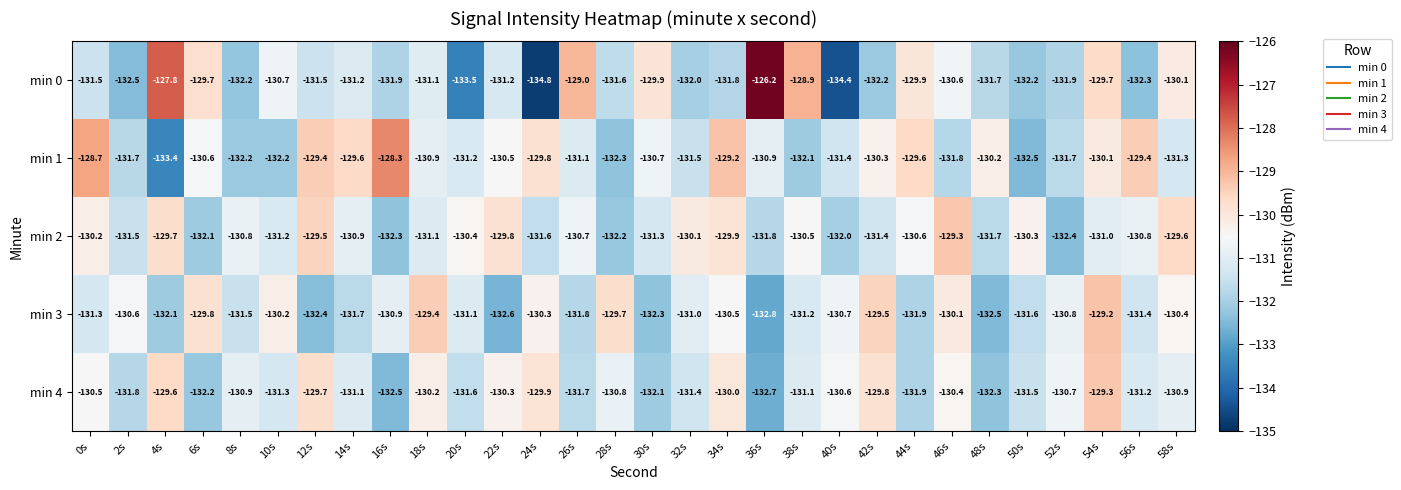

What is the lowest value of the min 1 series?

-133.4